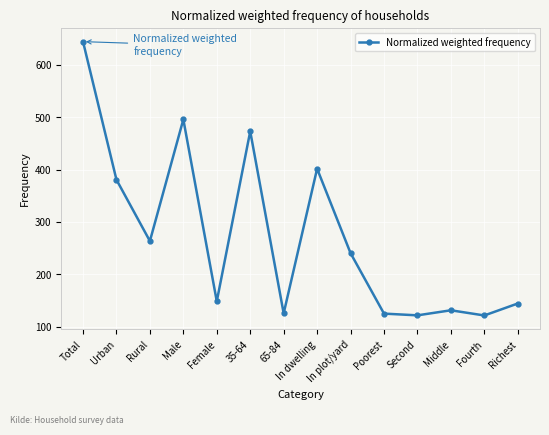

Does the chart have visible grid lines?

Yes